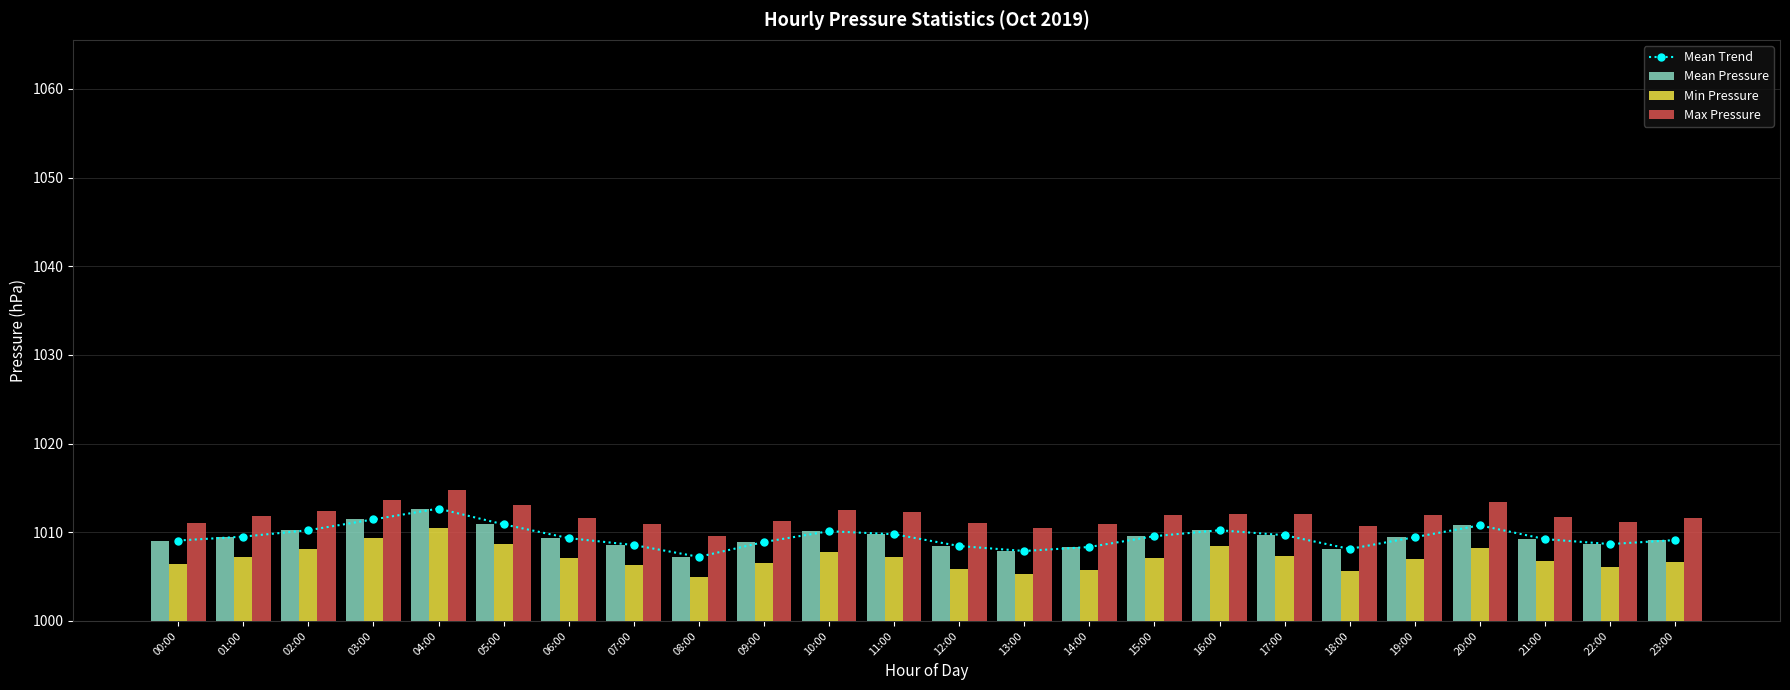

At which category does the chart reach its peak across all series?

04:00